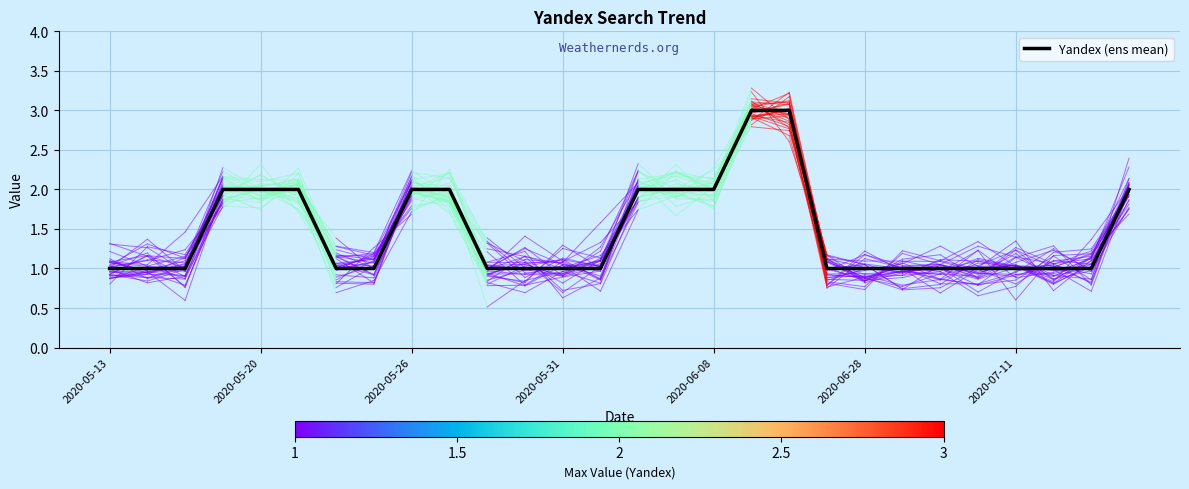

Reading left to right, extract all data points from this chart.

1	1	1	2	2	2	1	1	2	2	1	1	1	1	2	2	2	3	3	1	1	1	1	1	1	1	1	2